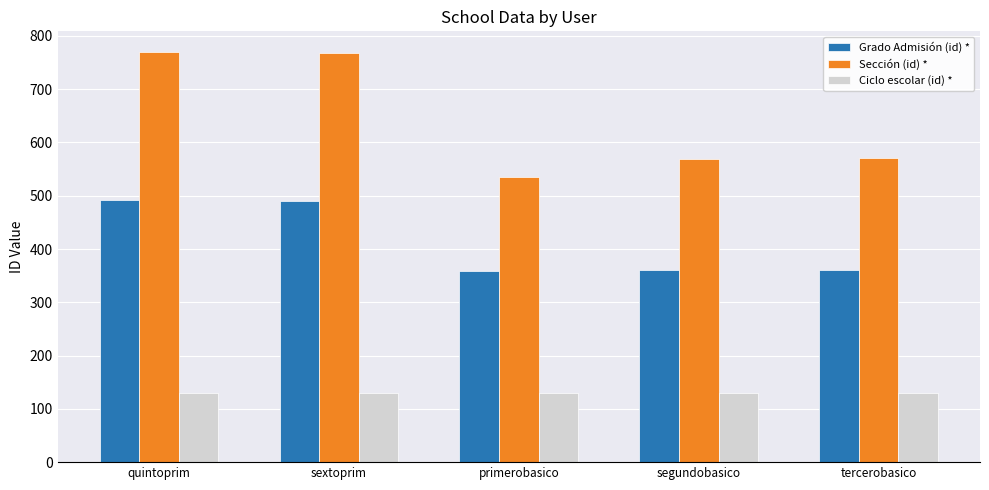

What is the label of the 4th bar from the left?

segundobasico